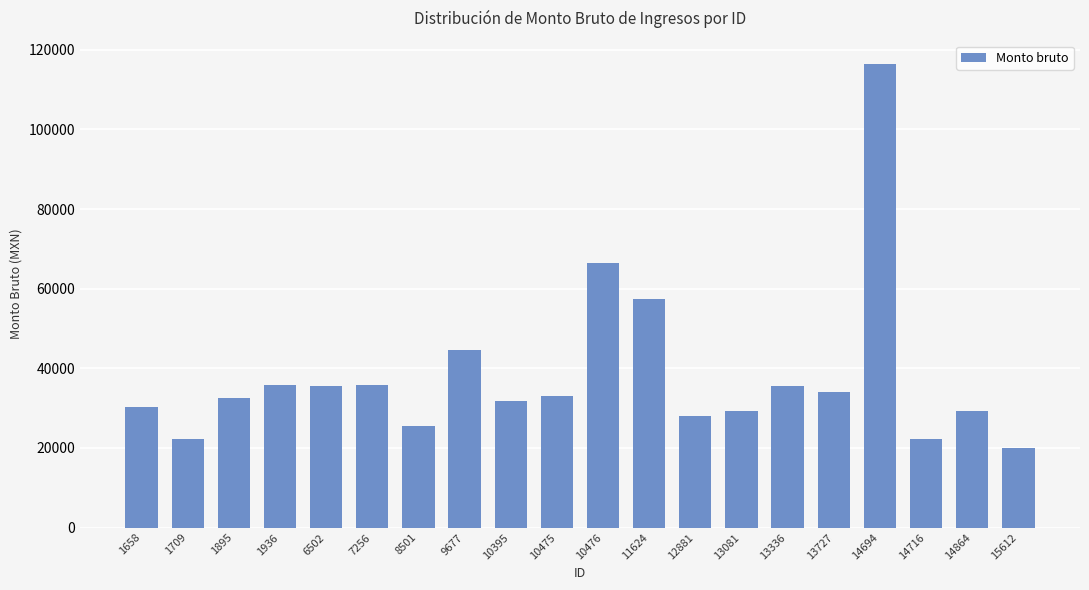

The value at 8501 is 36987.1. True or false?

False